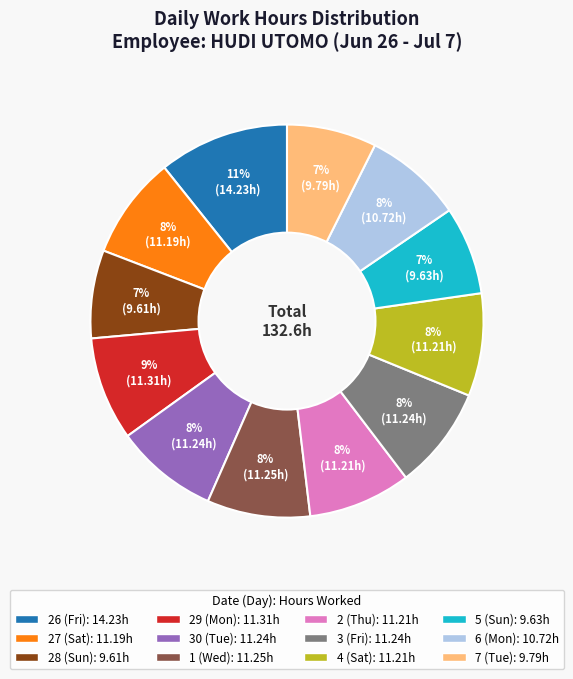

How many segments does this pie chart have?

12